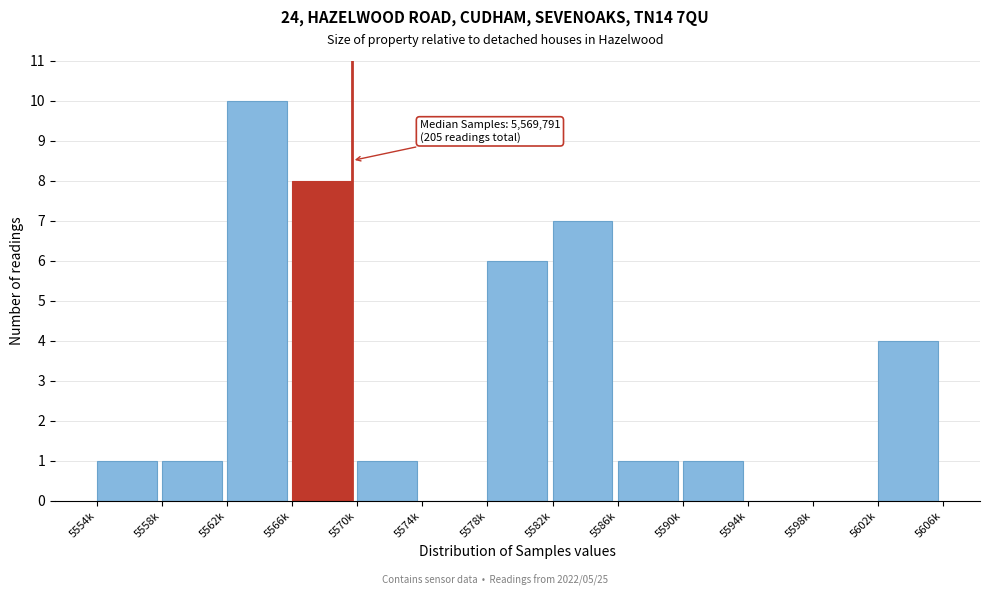

Reading left to right, extract all data points from this chart.

5554k=1	5558k=1	5562k=10	5566k=8	5570k=1	5574k=0	5578k=6	5582k=7	5586k=1	5590k=1	5594k=0	5598k=0	5602k=4